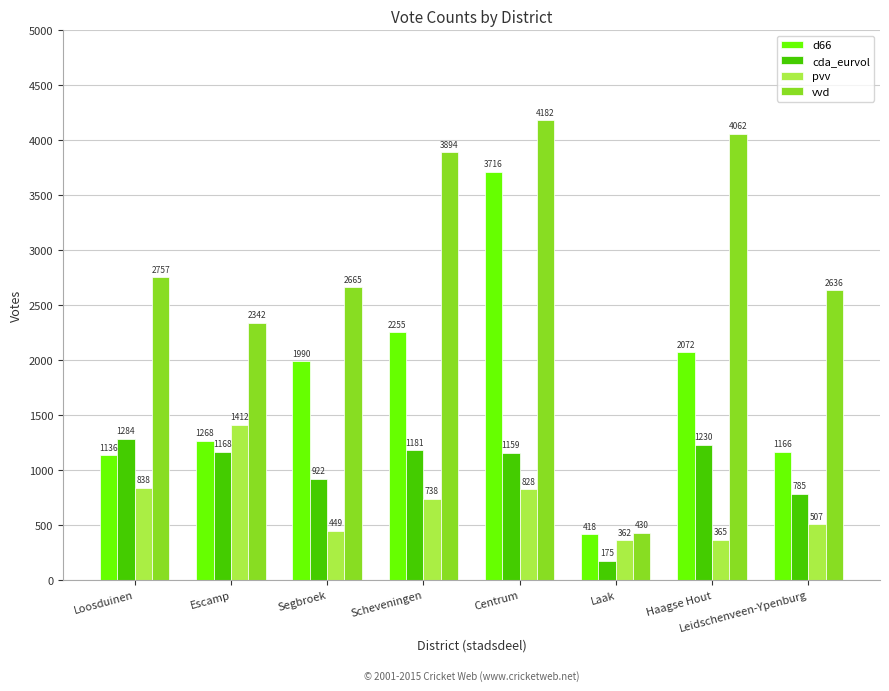

What is the approximate value of pvv at Laak?

362